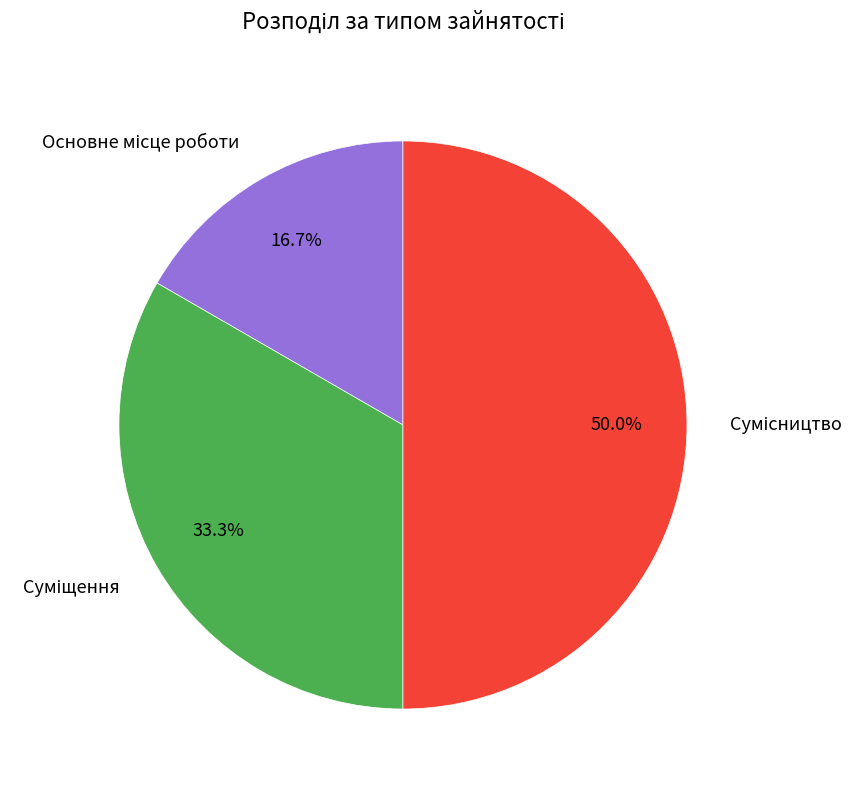

What portion of the pie excludes Основне місце роботи?

83.3%